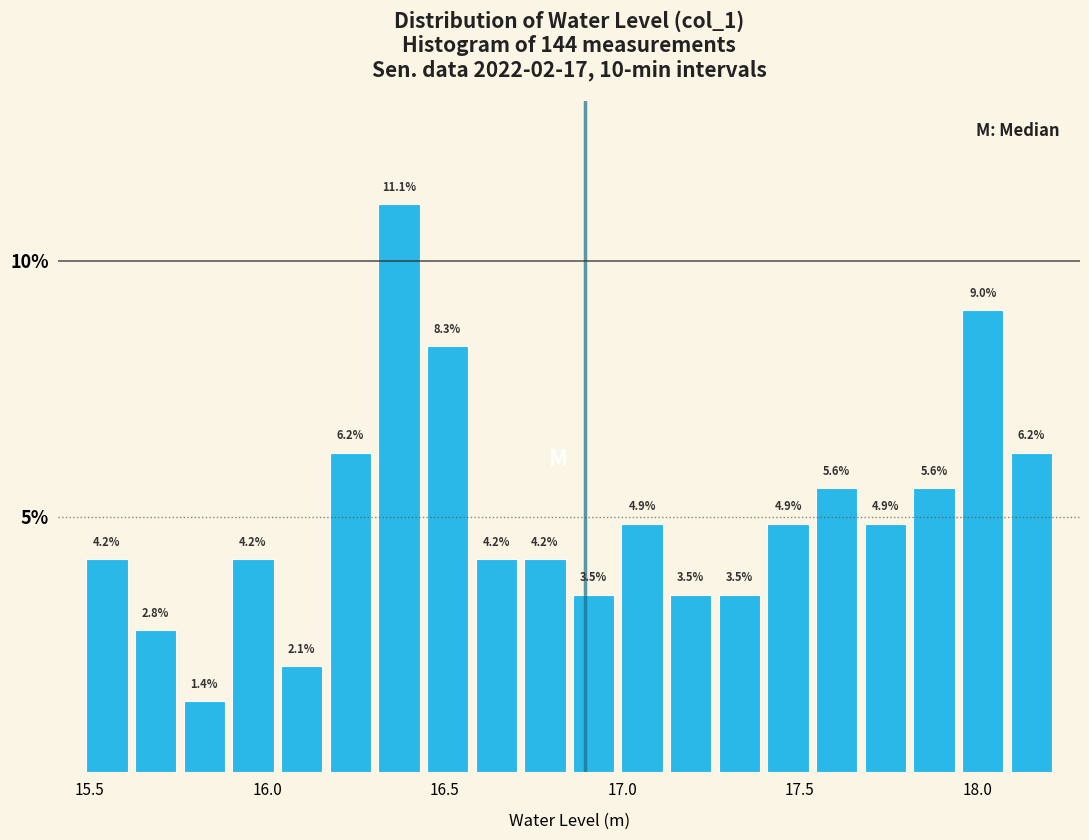

Read against the x-axis, roughly where is the centre of the tallest bar?

16.35